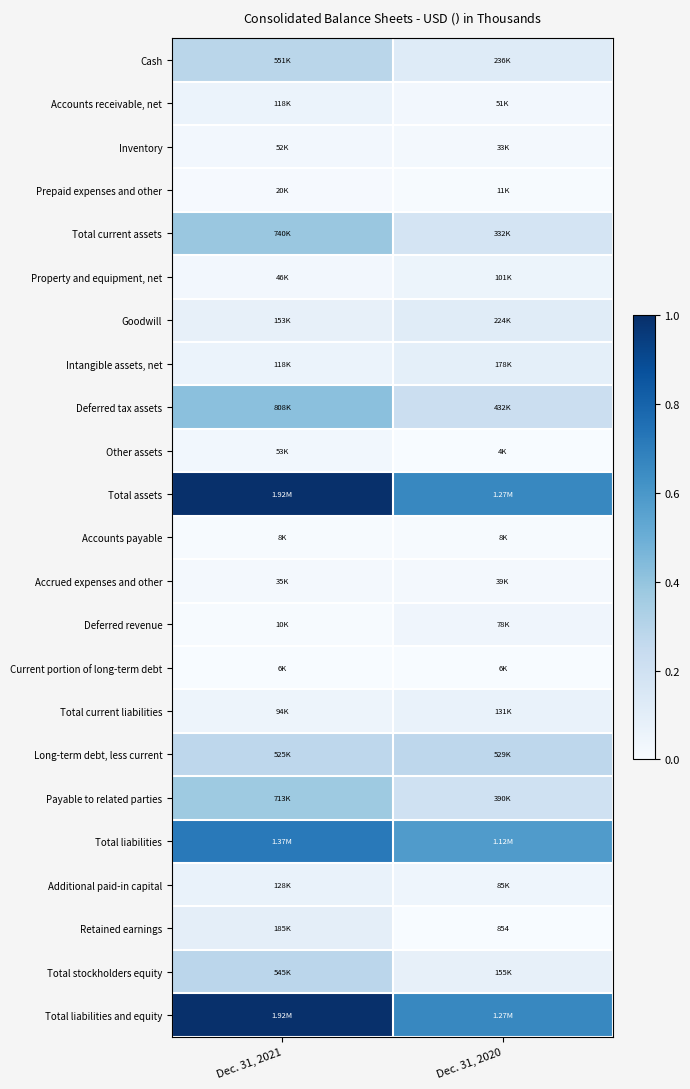

The value of Retained earnings at Dec. 31, 2020 is 0.0. True or false?

False